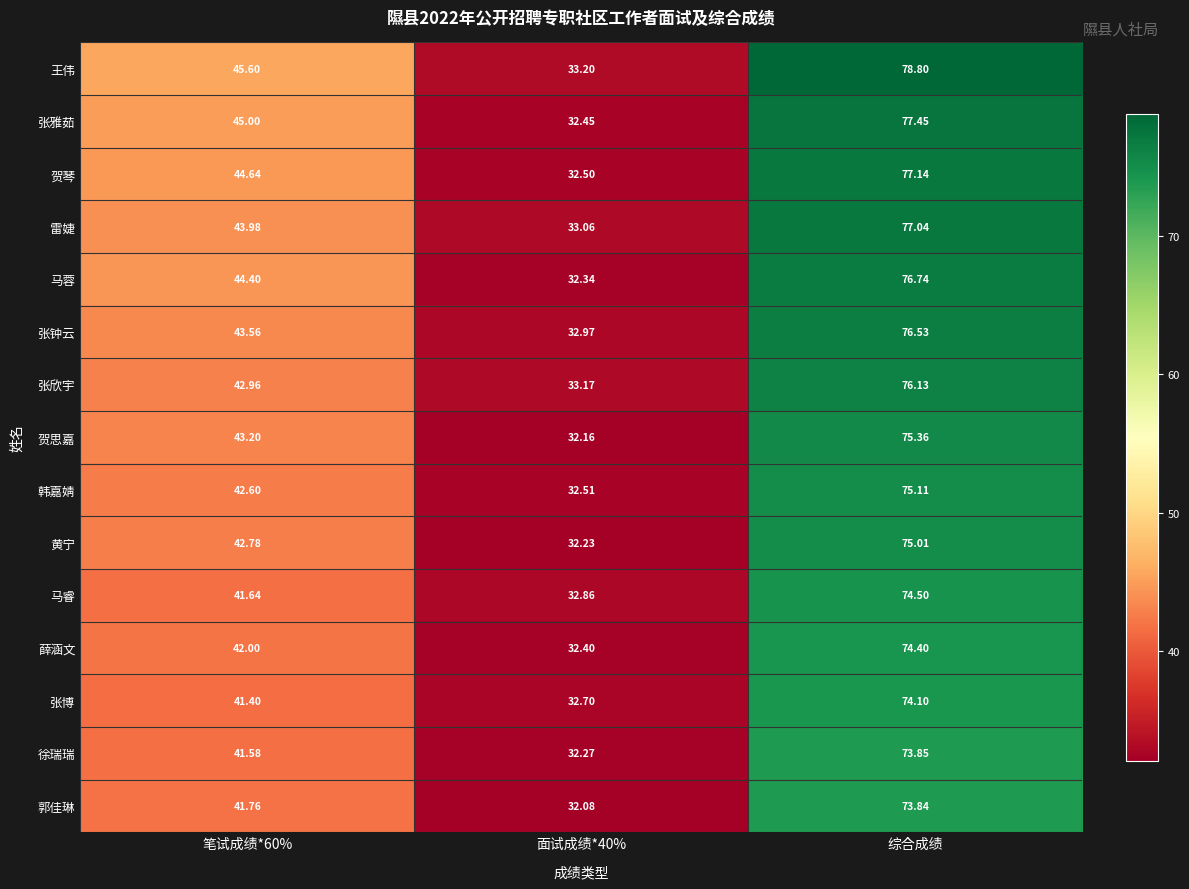

Which series changed the most between 面试成绩*40% and 综合成绩?

王伟